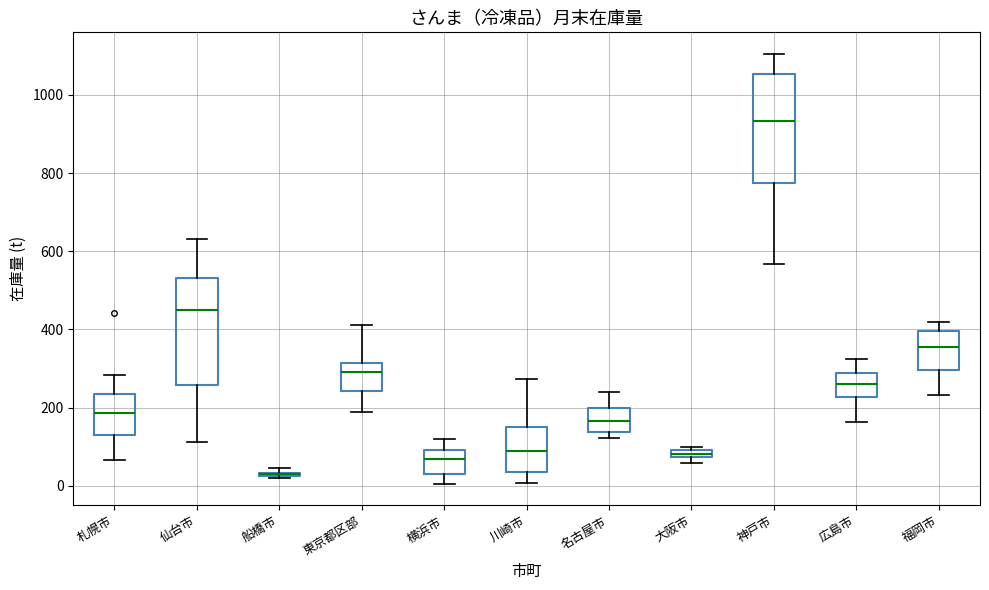

Where does the upper whisker of the box for 札幌市 end on the y-axis? The values are not printed on the chart, so give them approximately, as read against the axis.

280